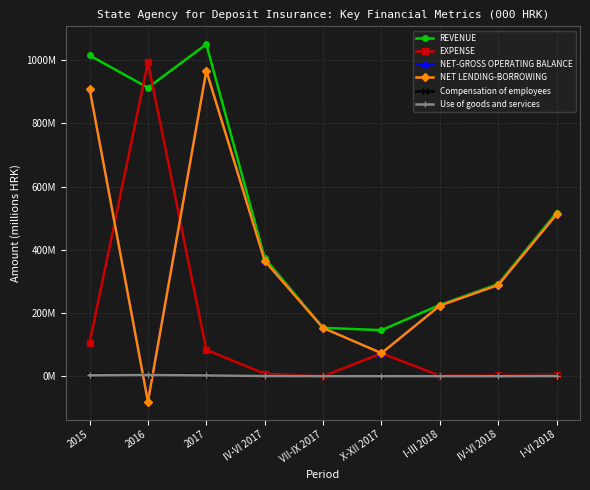

What are all the series names shown in the legend?

REVENUE, EXPENSE, NET-GROSS OPERATING BALANCE, NET LENDING-BORROWING, Compensation of employees, Use of goods and services